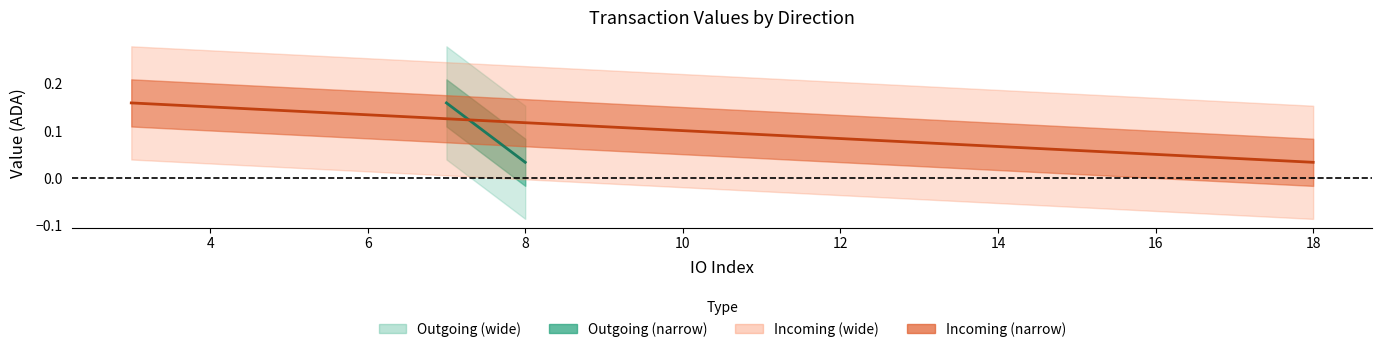

What is the difference between the maximum and minimum values in the Outgoing center series?

0.1